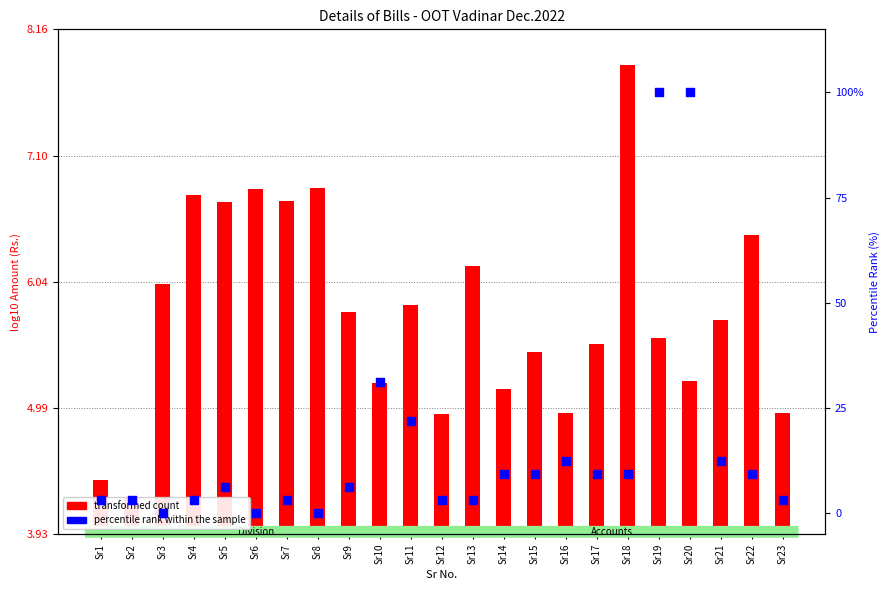

Which series has the largest Y range (max minus min)?

percentile rank within the sample